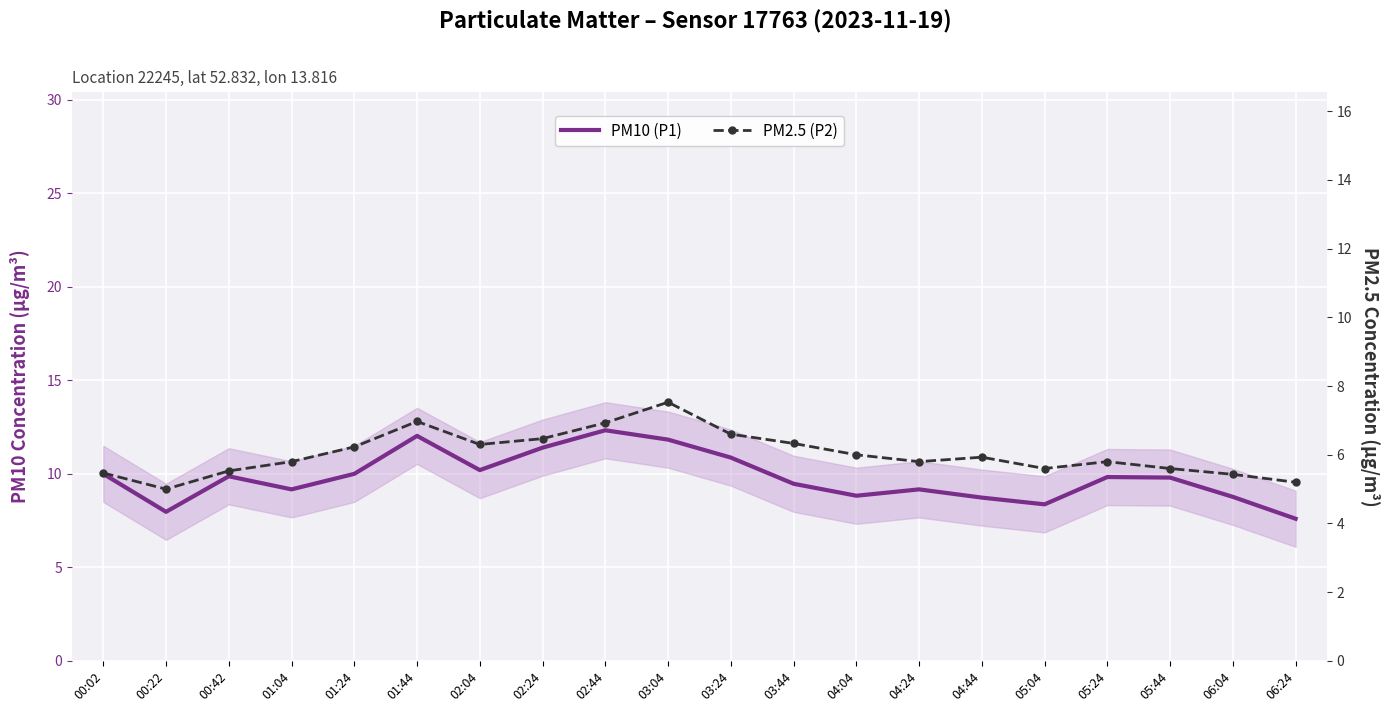

Rank the series at 05:24 from lowest to highest value.

PM2.5 (P2), PM10 (P1)